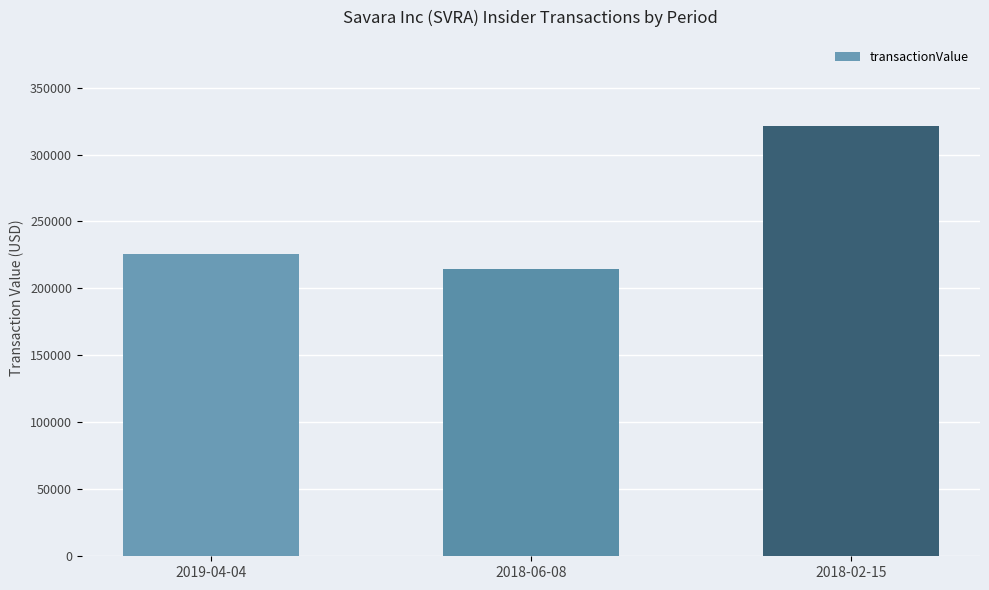

Between 2018-06-08 and 2019-04-04, which is larger?

2019-04-04